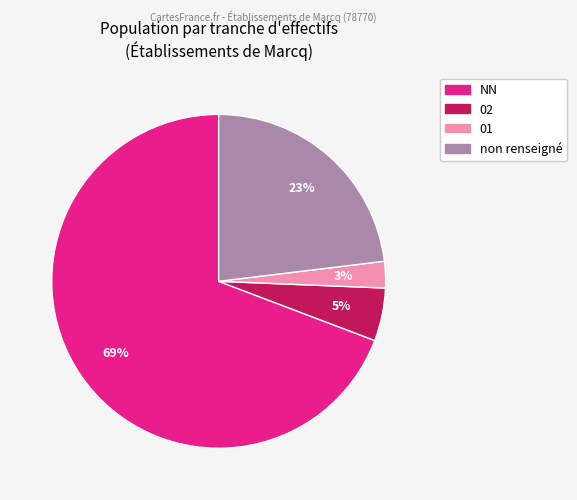

To the nearest percent, what is the average slice percentage?

25%